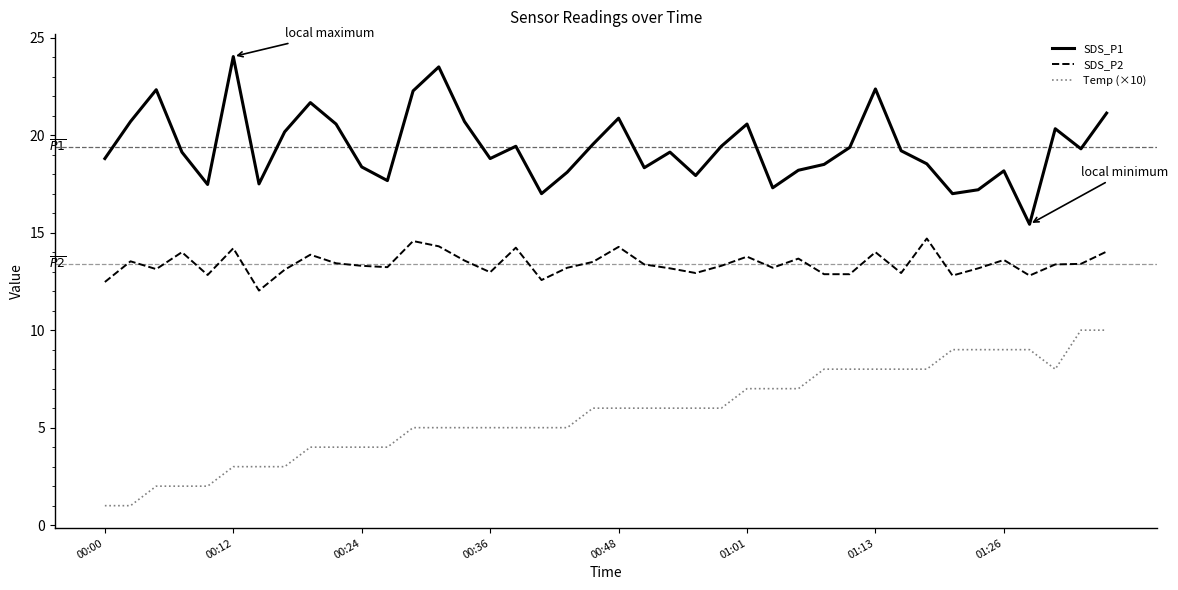

List the series in order of their peak value, lowest first.

Temp (×10), SDS_P2, SDS_P1